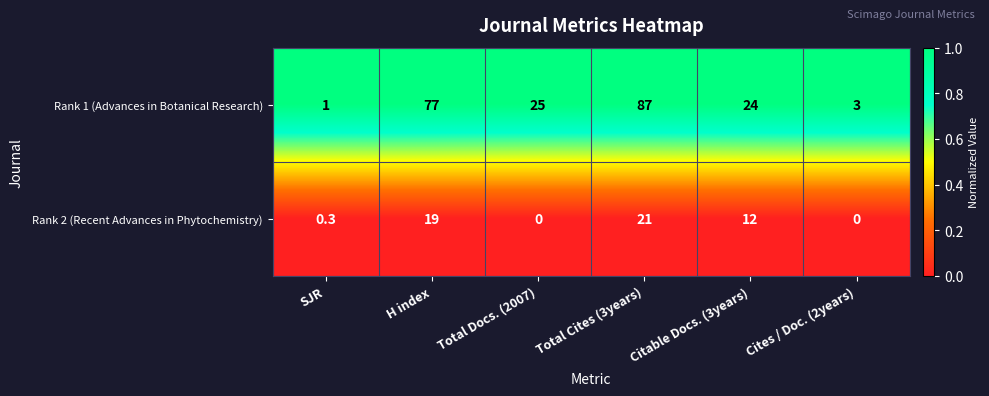

Which series changed the most between SJR and Cites / Doc. (2years)?

Rank 1 (Advances in Botanical Research)